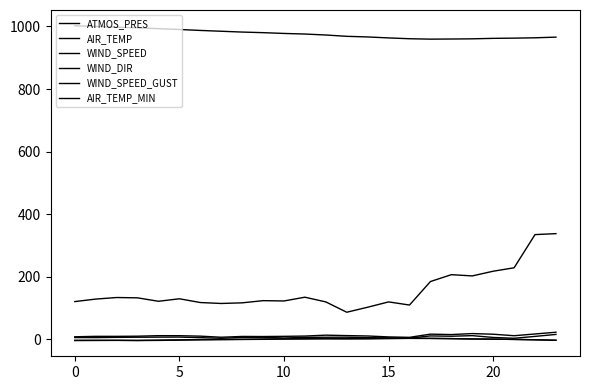

In AIR_TEMP_MIN, how many points are higher than both neighbors (excluding endpoints)?

3